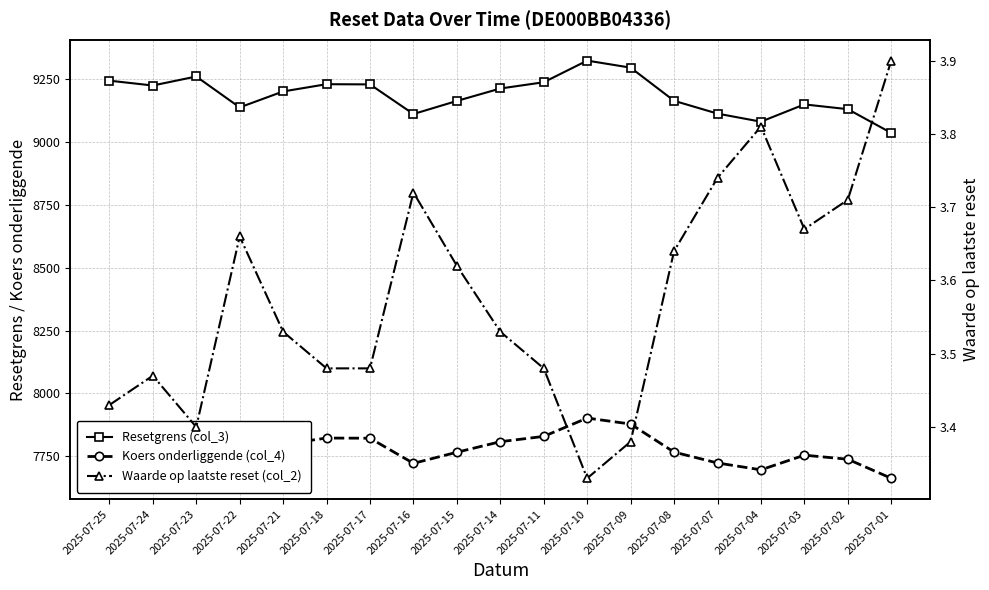

Reading right to left, list all the values displayed in this chart.

Resetgrens (col_3): 9036.9	9131.3	9150.4	9081.6	9113.7	9164.7	9296.6	9324.7	9238.6	9213.6	9164.1	9112.1	9230.0	9230.8	9201.9	9138.4	9261.4	9225.6	9244.8
Koers onderliggende (col_4): 7662.6	7738.4	7754.6	7696.3	7723.5	7766.7	7878.5	7902.2	7829.3	7808.2	7766.2	7722.1	7822.0	7822.7	7798.2	7744.4	7850.4	7818.3	7834.6
Waarde op laatste reset (col_2): 3.9	3.7	3.7	3.8	3.7	3.6	3.4	3.3	3.5	3.5	3.6	3.7	3.5	3.5	3.5	3.7	3.4	3.5	3.4